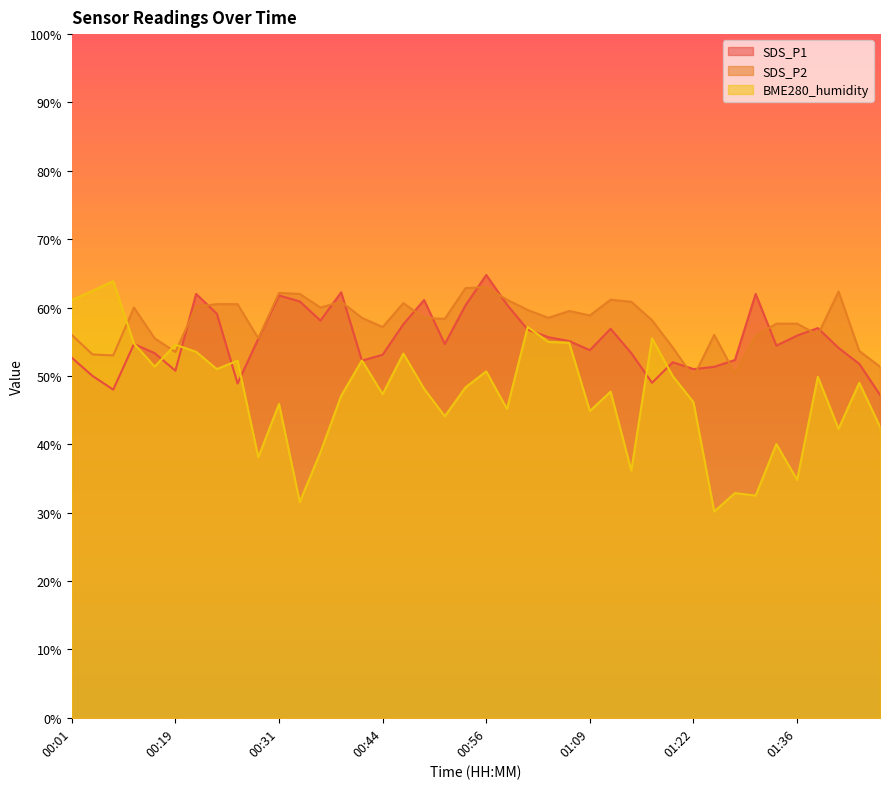

At how many categories does at least one series exceed 30?

40